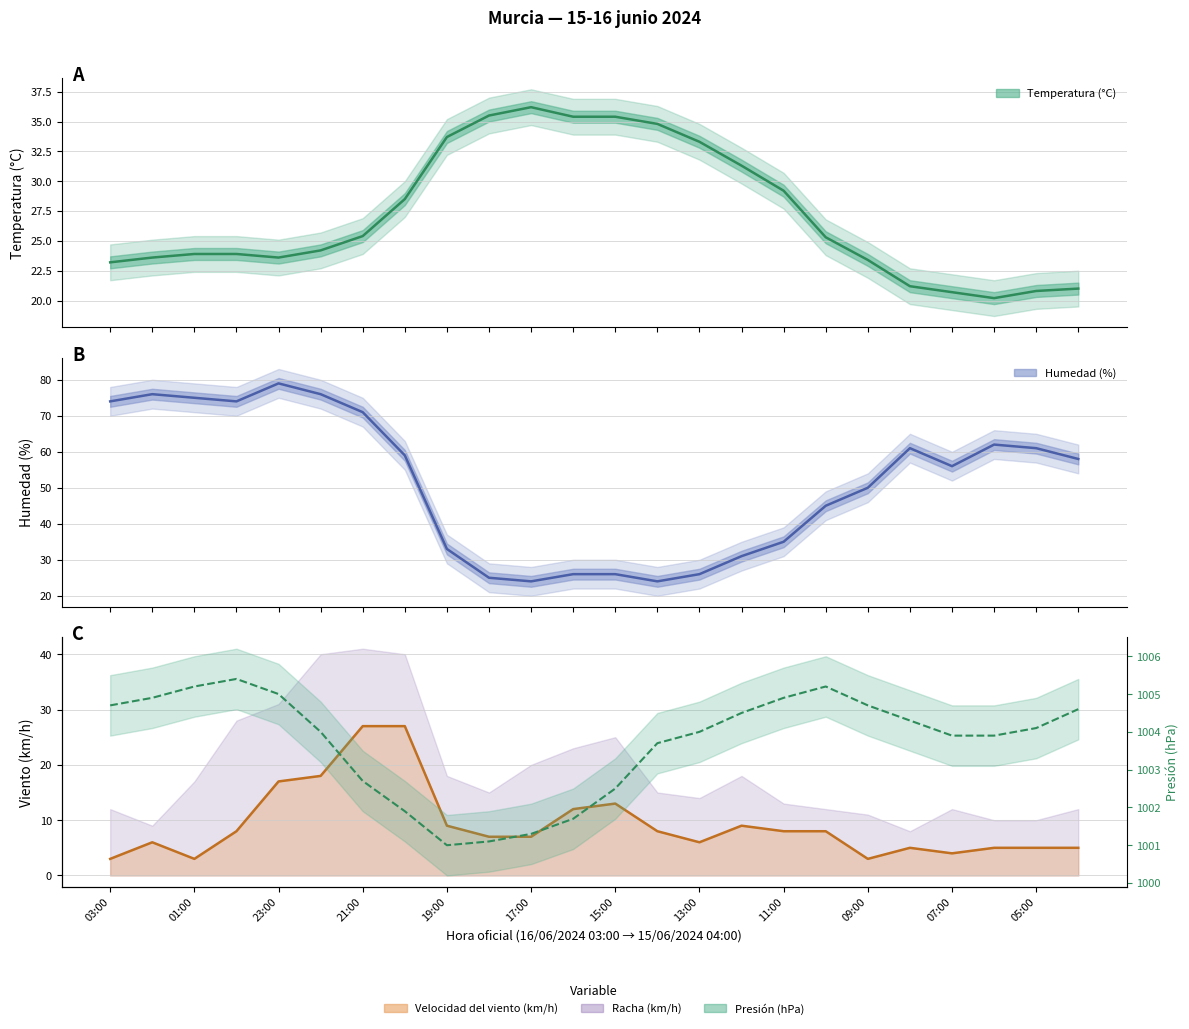

Where does the Temperatura (°C) series first go above 25?

21:00